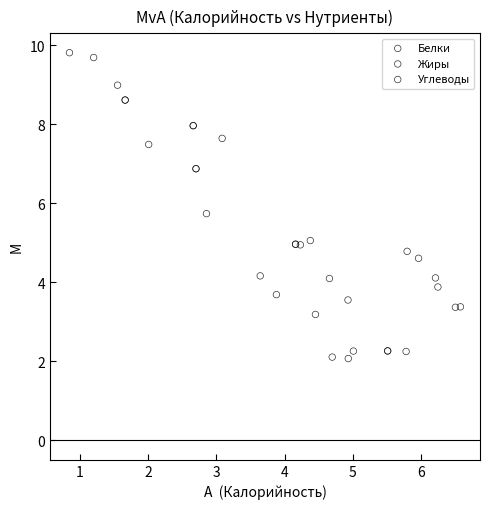

Which series has the largest Y range (max minus min)?

Углеводы